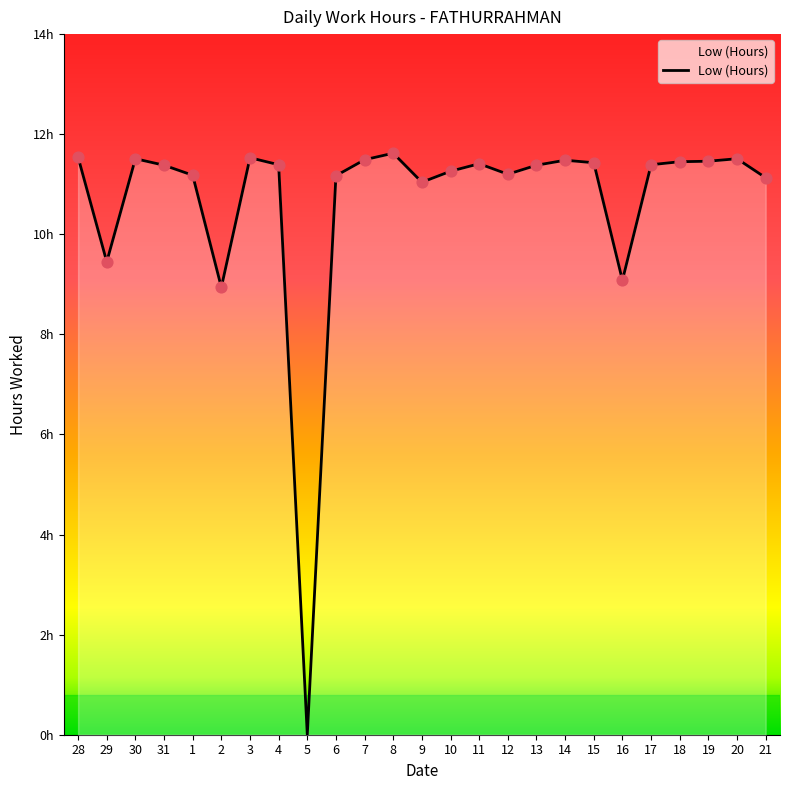

What is the ratio of the value at 30 to the value at 16?

1.3